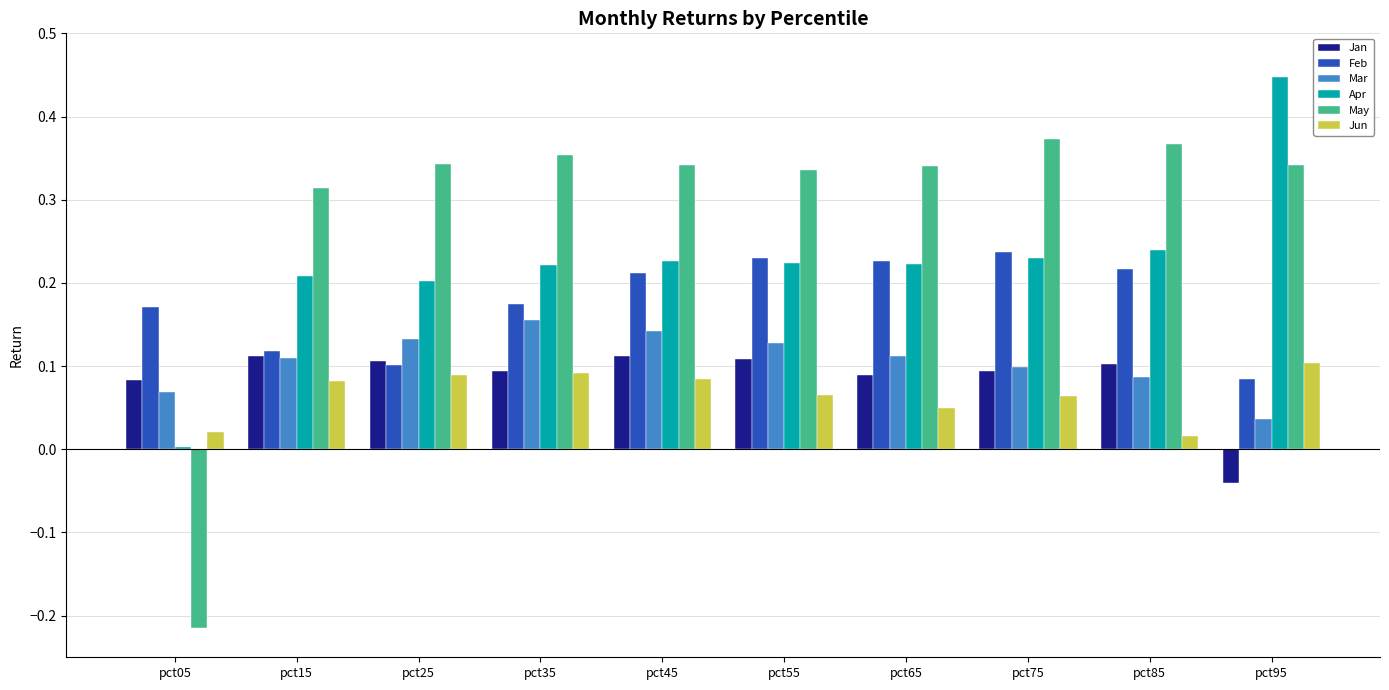

The value of May at pct35 is 0.5. True or false?

False